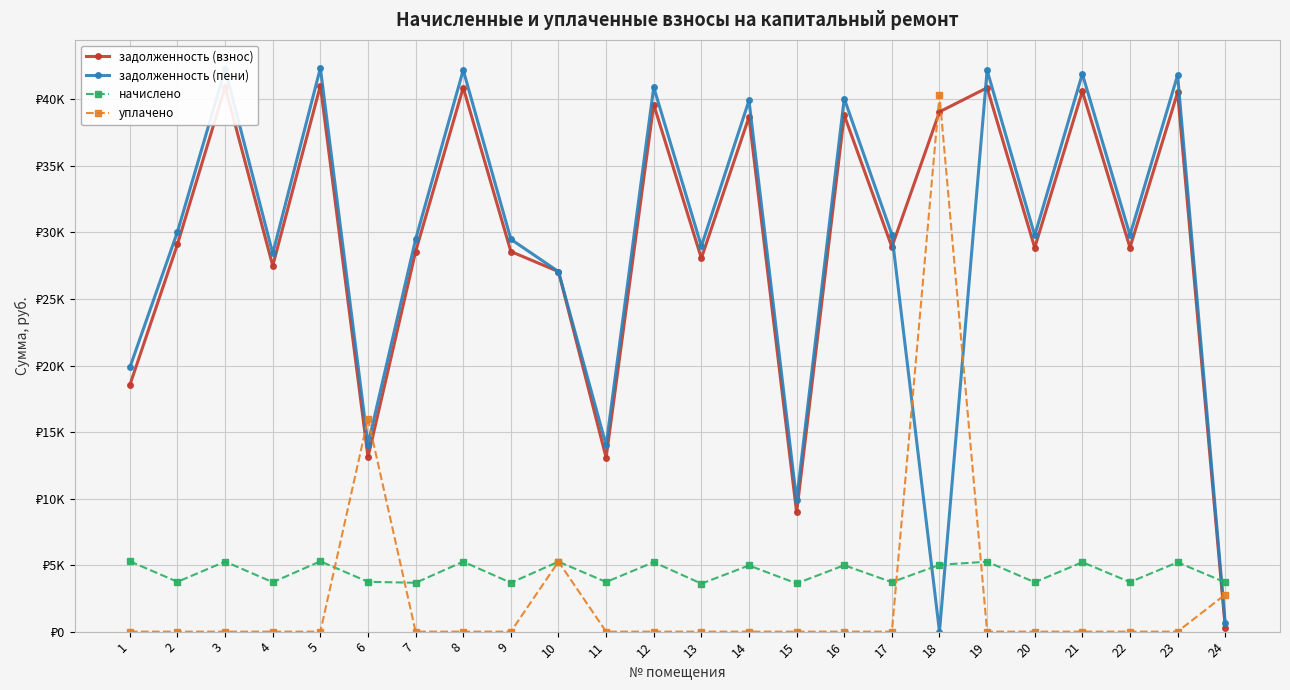

Rank the series at 17 from highest to lowest value.

задолженность (пени), задолженность (взнос), начислено, уплачено